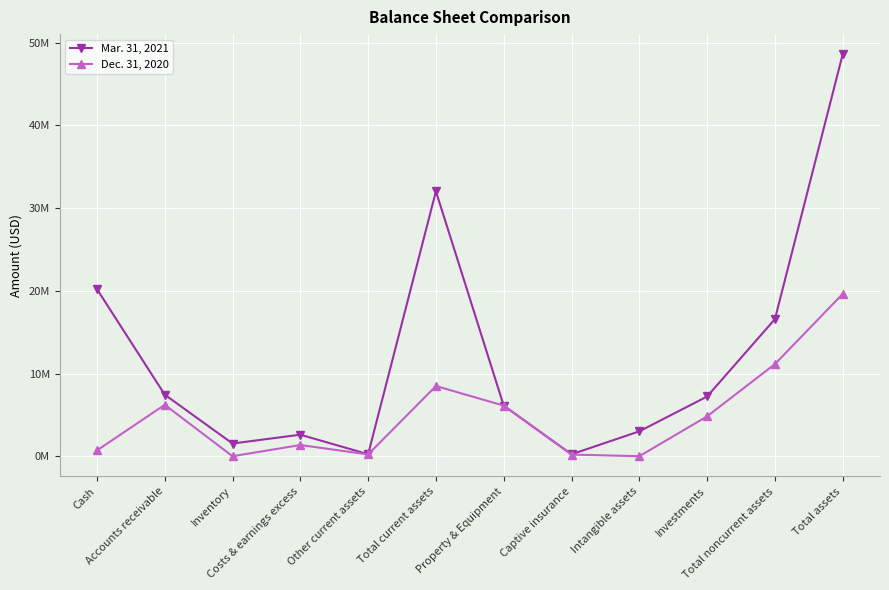

List the labels in order of Mar. 31, 2021 value, largest first.

Total assets, Total current assets, Cash, Total noncurrent assets, Accounts receivable, Investments, Property & Equipment, Intangible assets, Costs & earnings excess, Inventory, Other current assets, Captive insurance